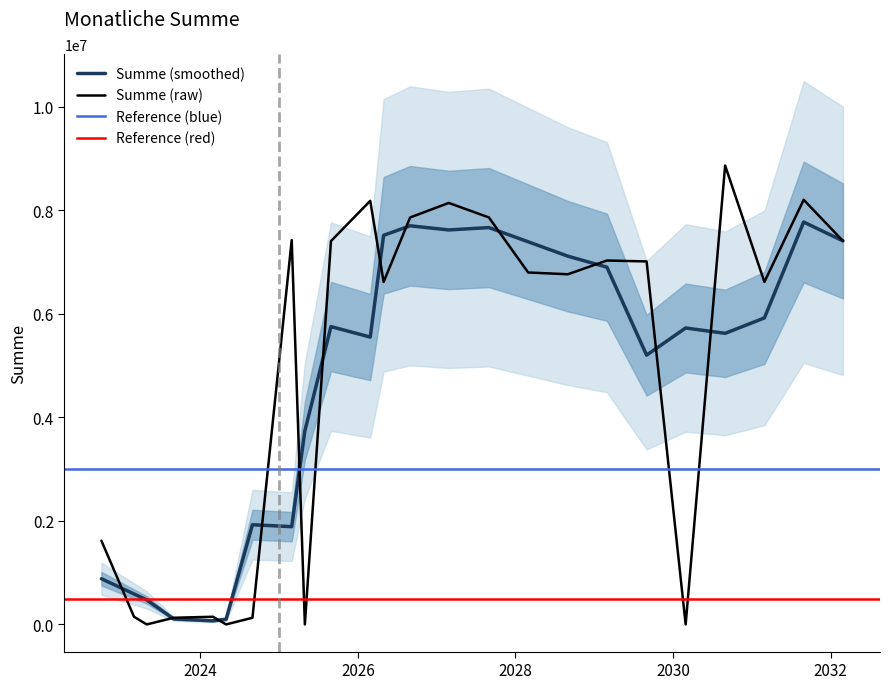

What is the highest value of the Summe (smoothed) series?

7776000.0